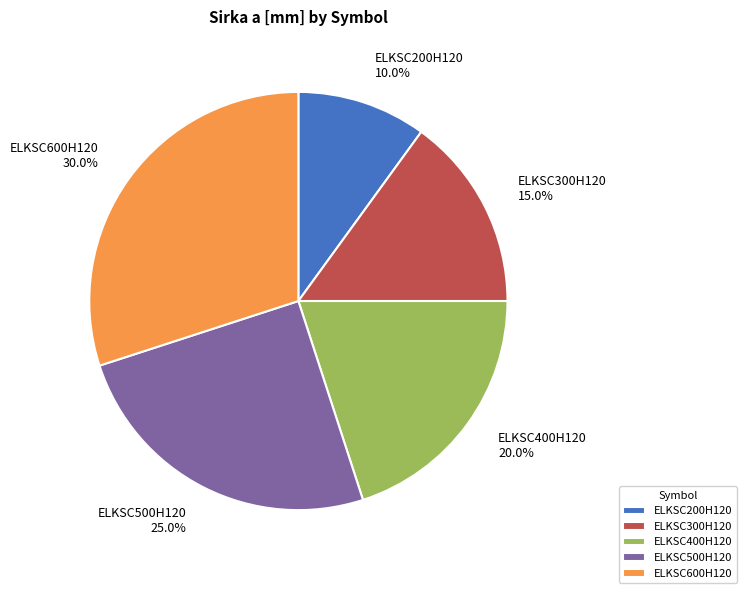

Count the number of slices in the pie.

5